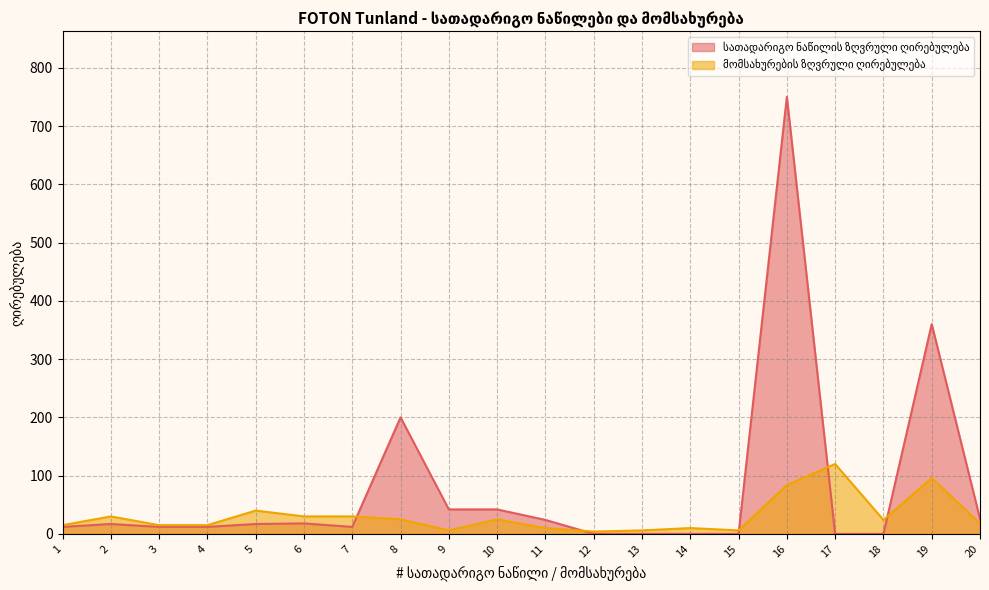

At which category is the sum across all series the highest?

16